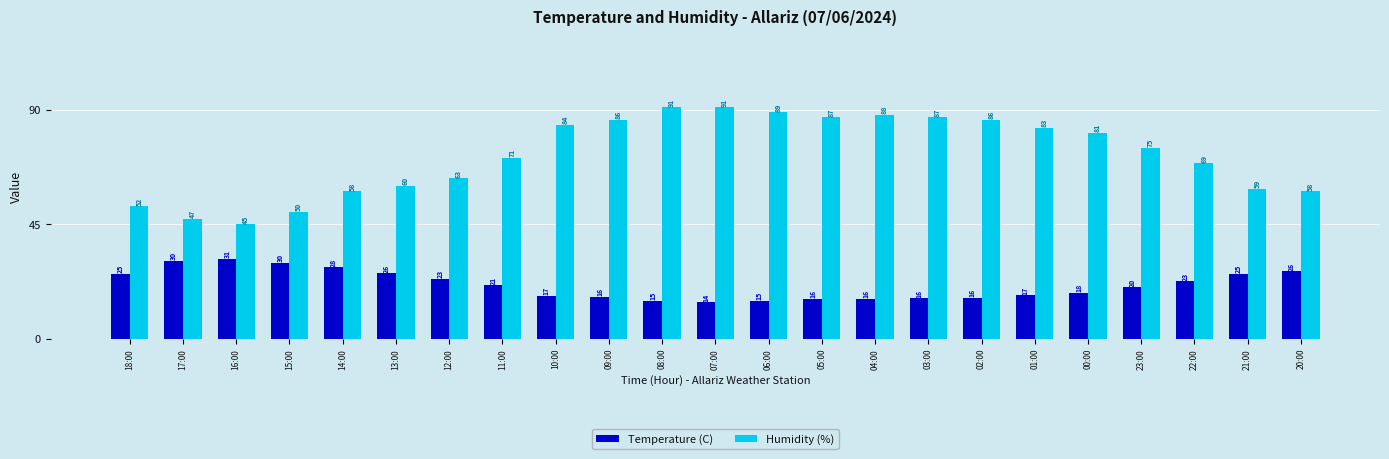

Where does the Temperature (C) series first go above 20?

18:00